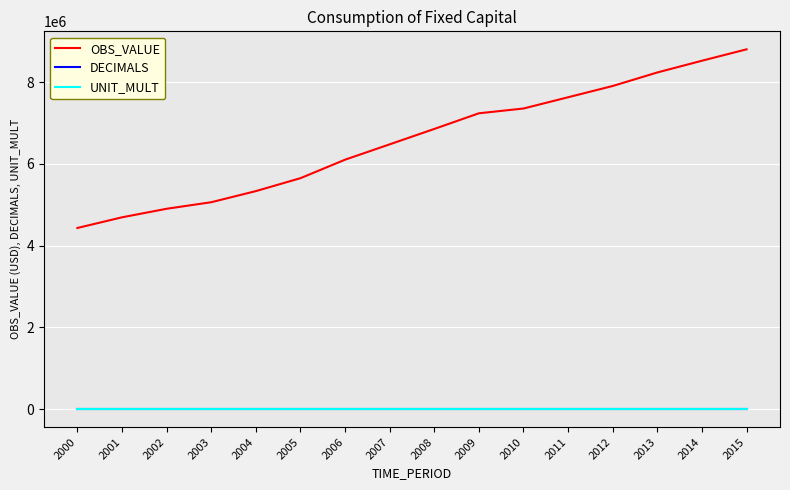

Reading left to right, list all the values displayed in this chart.

OBS_VALUE: 2000=4434113	2001=4695152	2002=4904174	2003=5064456	2004=5336305	2005=5652839	2006=6105301	2007=6480903	2008=6857712	2009=7241050	2010=7357937	2011=7633414	2012=7909159	2013=8240146	2014=8527229	2015=8806356
DECIMALS: 2000=2	2001=2	2002=2	2003=2	2004=2	2005=2	2006=2	2007=2	2008=2	2009=2	2010=2	2011=2	2012=2	2013=2	2014=2	2015=2
UNIT_MULT: 2000=6	2001=6	2002=6	2003=6	2004=6	2005=6	2006=6	2007=6	2008=6	2009=6	2010=6	2011=6	2012=6	2013=6	2014=6	2015=6